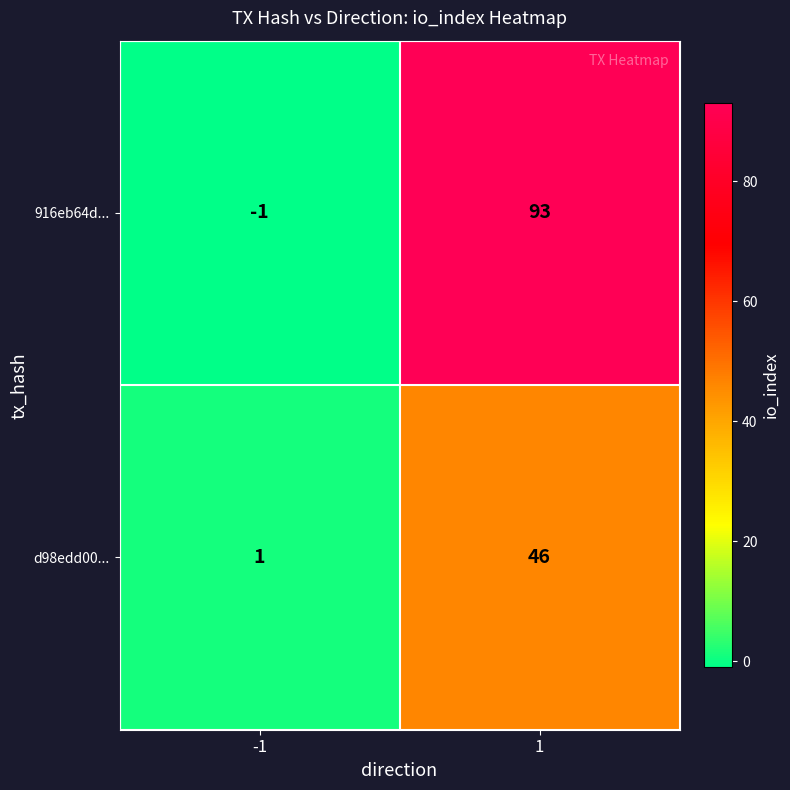

Rank the series by their average value, from lowest to highest.

d98edd00..., 916eb64d...